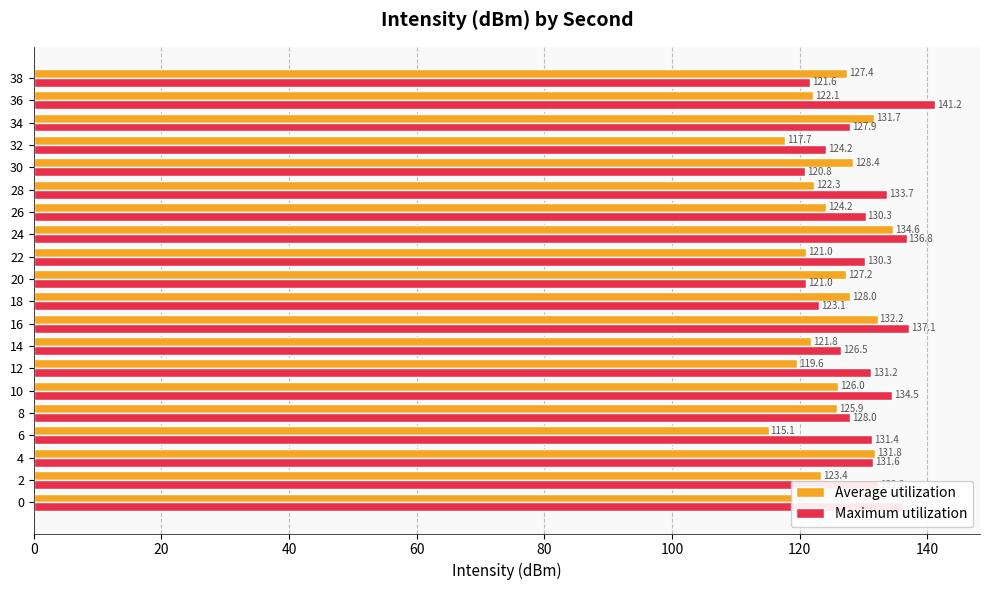

Which category has the highest value across all series?

36